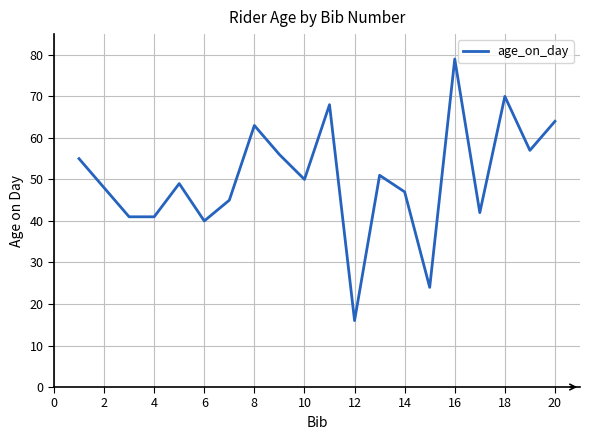

What is the minimum value shown in the chart?

16